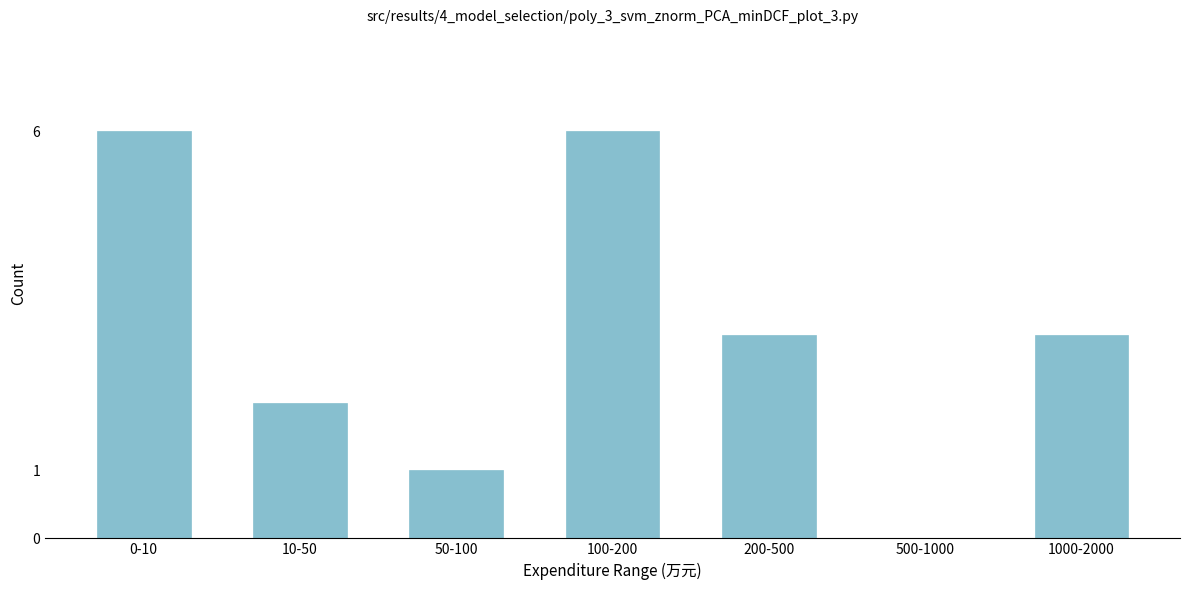

Reading left to right, what are all the values shown in this chart?

0-10=6	10-50=2	50-100=1	100-200=6	200-500=3	500-1000=0	1000-2000=3